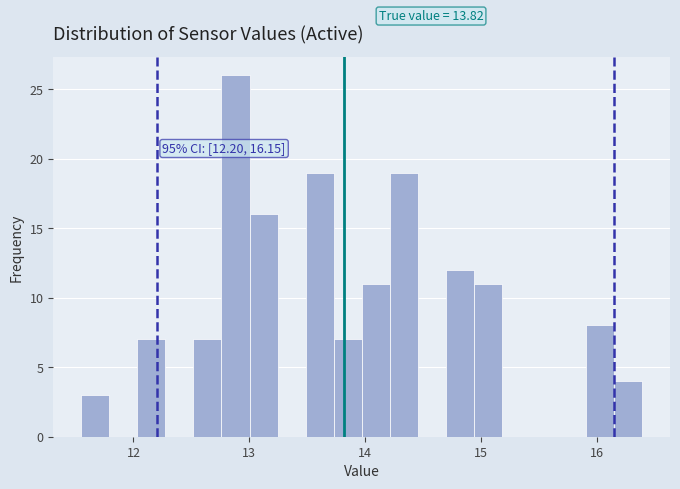

Around what value on the x-axis is the tallest bar? Give the approximate position of its centre, as read against the axis.

12.9